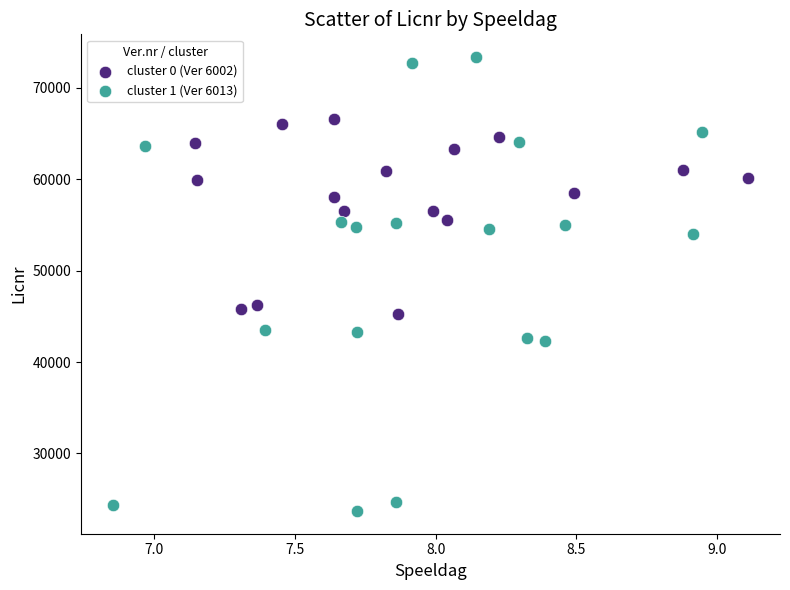

Which series has the largest Y range (max minus min)?

cluster 1 (Ver 6013)